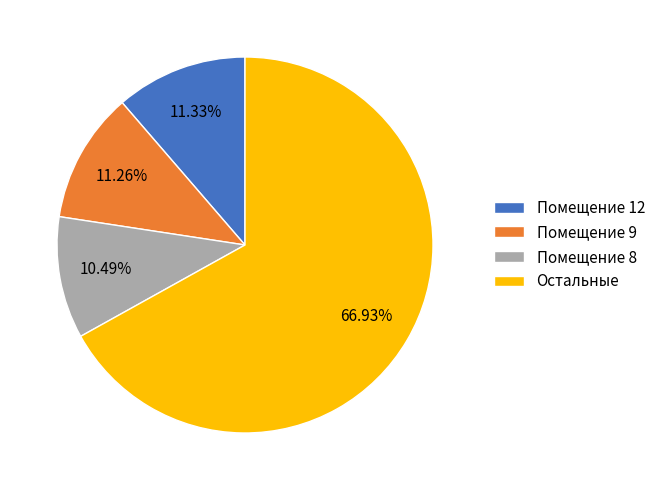

To the nearest percent, what is the difference between the largest and smallest slice percentages?

56%